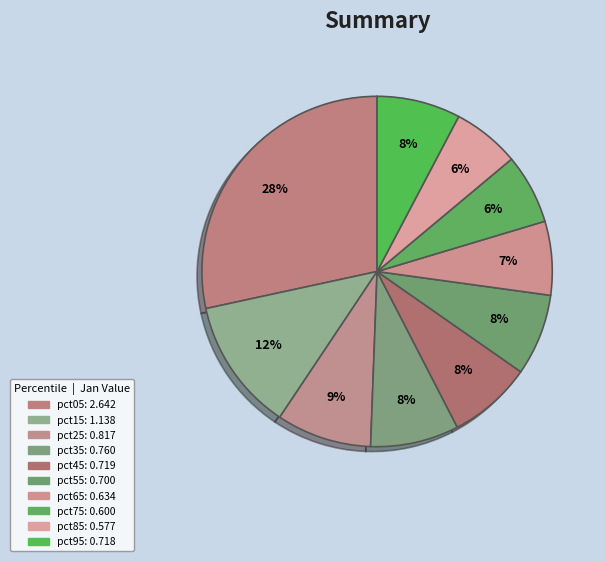

Which category has the smallest portion of the pie?

pct85